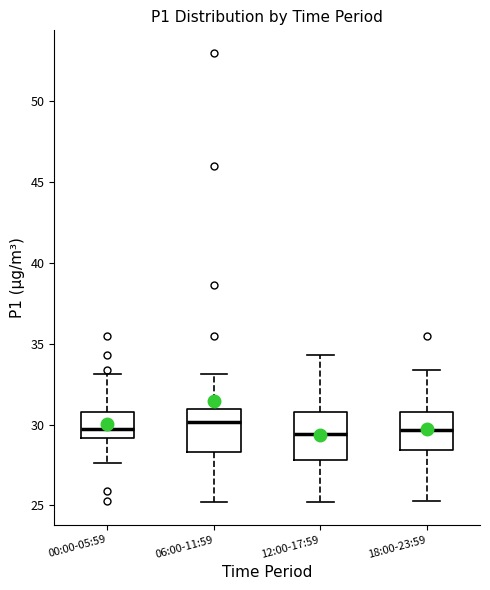

Reading left to right, transcribe this box plot: for each box, give where its median line is, the range the box spans, and where its two whiskers end, as read against the y-axis. The values are not printed on the chart, so give them approximately, as read against the axis.

00:00-05:59: median 30.0, box 29.0 to 31.0, whiskers 27.5 to 33.0
06:00-11:59: median 30.0, box 28.5 to 31.0, whiskers 25.0 to 33.0
12:00-17:59: median 29.5, box 28.0 to 31.0, whiskers 25.0 to 34.5
18:00-23:59: median 29.5, box 28.5 to 31.0, whiskers 25.5 to 33.5